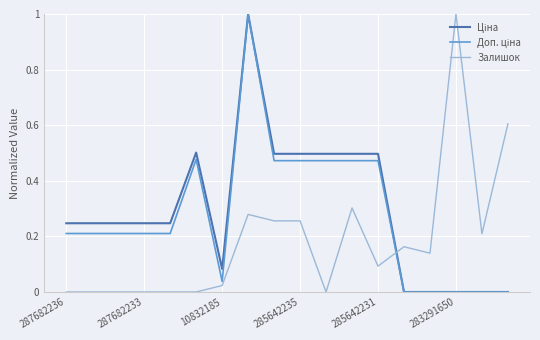

What is the highest value of the Залишок series?

1.0